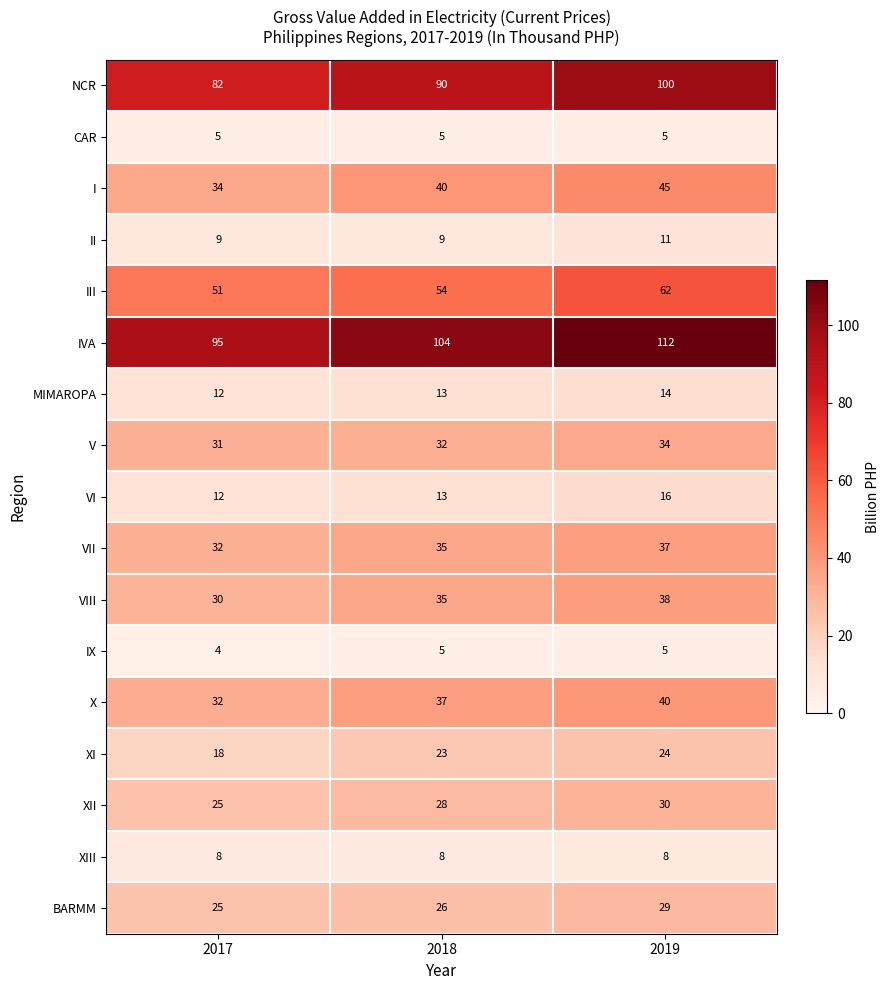

What is the lowest value of the XIII series?

8